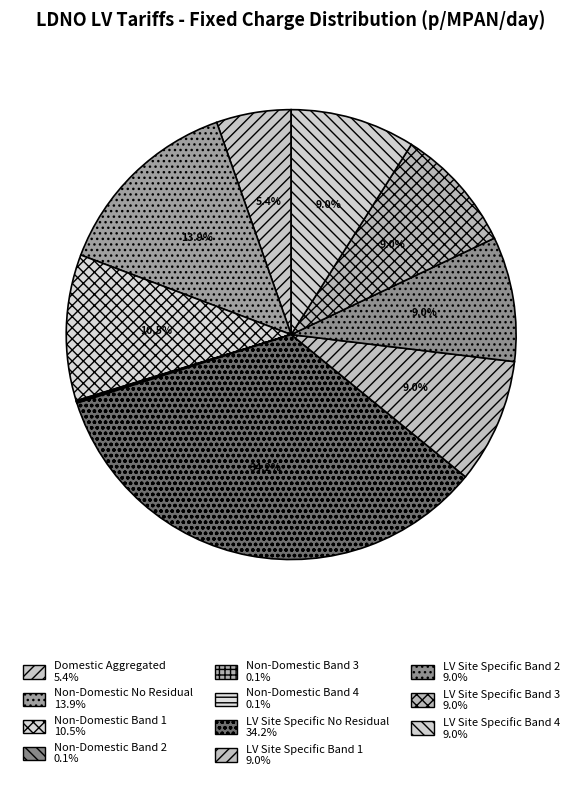

Is there any slice that represents more than half of the pie?

No